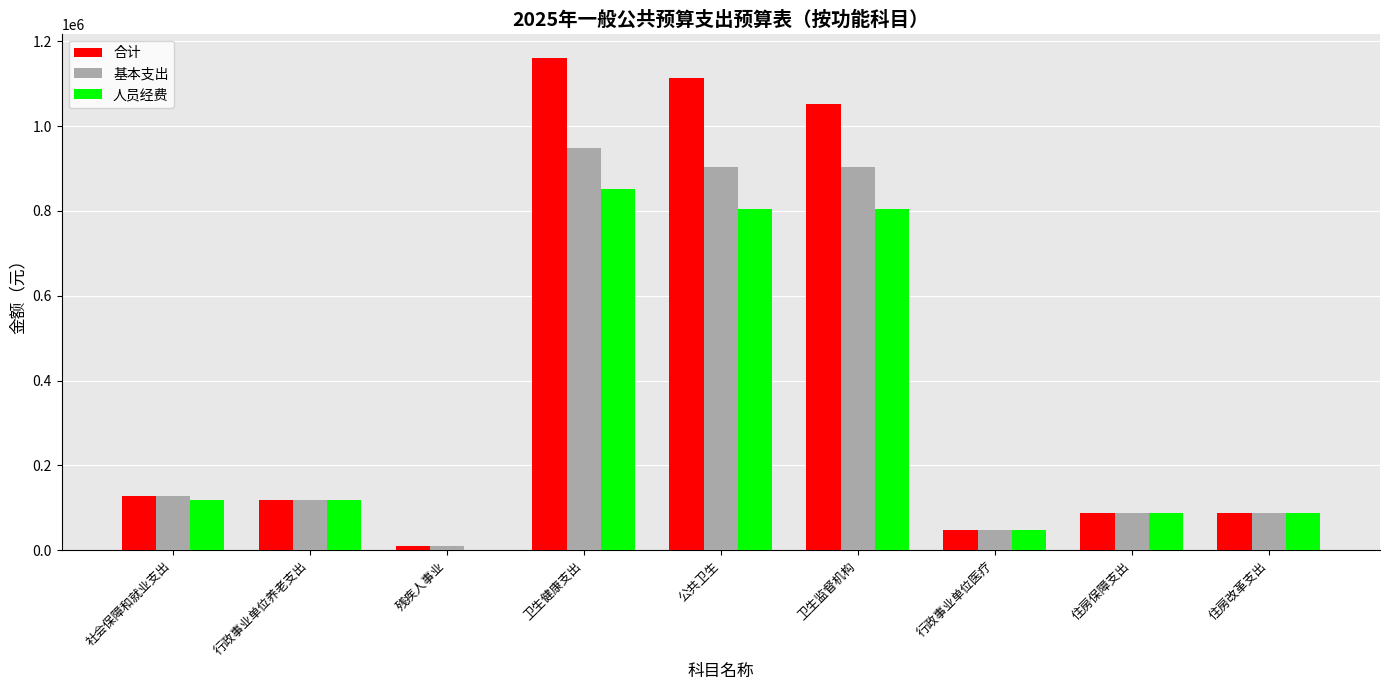

The value of 合计 at 社会保障和就业支出 is 185895.7. True or false?

False